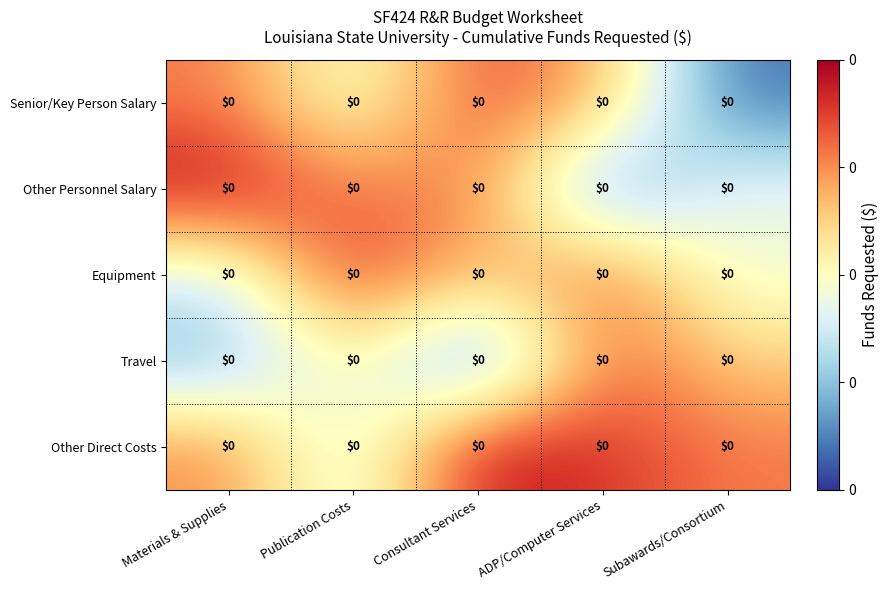

Reading right to left, what are all the values shown in this chart?

Senior/Key Person Salary: Subawards/Consortium=0.0	ADP/Computer Services=0.0	Consultant Services=0.0	Publication Costs=0.0	Materials & Supplies=0.0
Other Personnel Salary: Subawards/Consortium=0.0	ADP/Computer Services=0.0	Consultant Services=0.0	Publication Costs=0.0	Materials & Supplies=0.0
Equipment: Subawards/Consortium=0.0	ADP/Computer Services=0.0	Consultant Services=0.0	Publication Costs=0.0	Materials & Supplies=0.0
Travel: Subawards/Consortium=0.0	ADP/Computer Services=0.0	Consultant Services=0.0	Publication Costs=0.0	Materials & Supplies=0.0
Other Direct Costs: Subawards/Consortium=0.0	ADP/Computer Services=0.0	Consultant Services=0.0	Publication Costs=0.0	Materials & Supplies=0.0